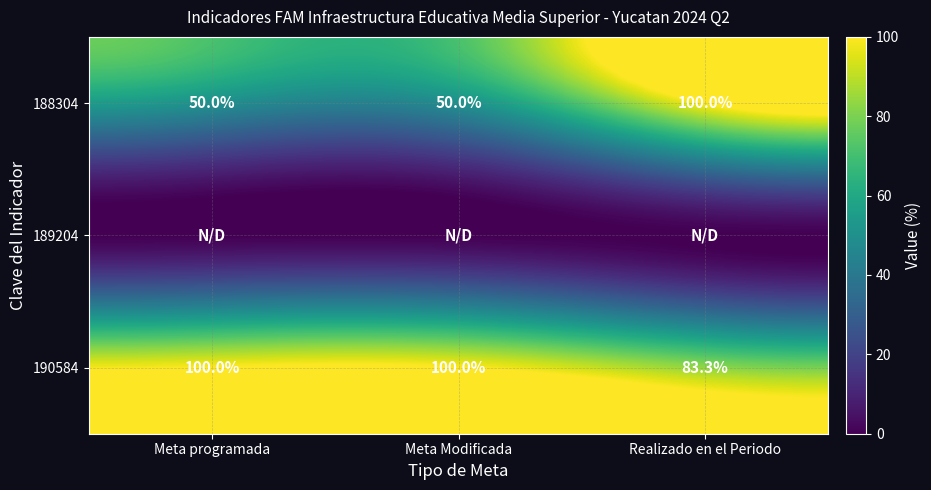

What value does the 190584 series have at Realizado en el Periodo?

83.3